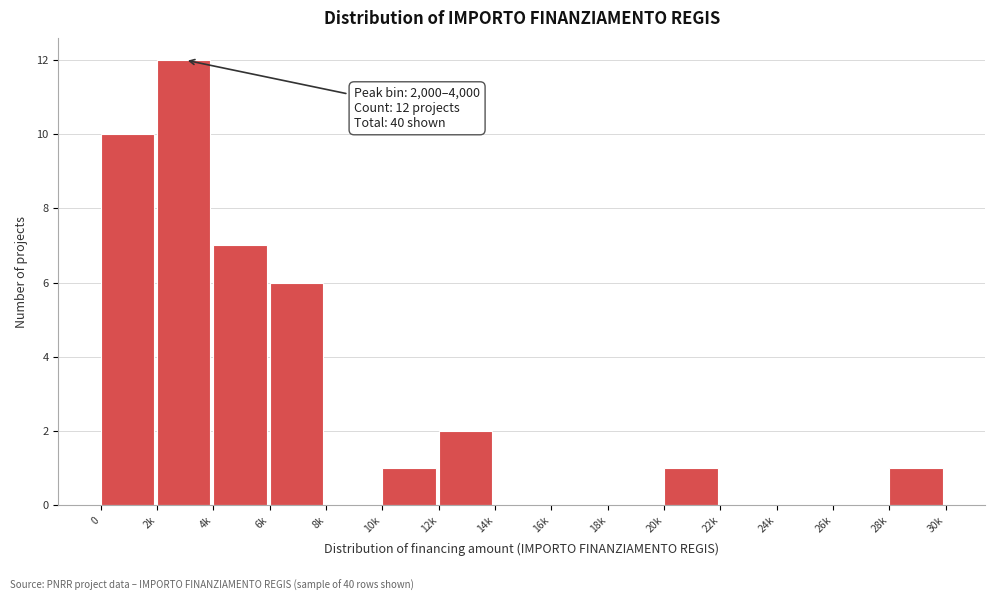

Reading left to right, what are all the values shown in this chart?

0=10	2k=12	4k=7	6k=6	8k=0	10k=1	12k=2	14k=0	16k=0	18k=0	20k=1	22k=0	24k=0	26k=0	28k=1